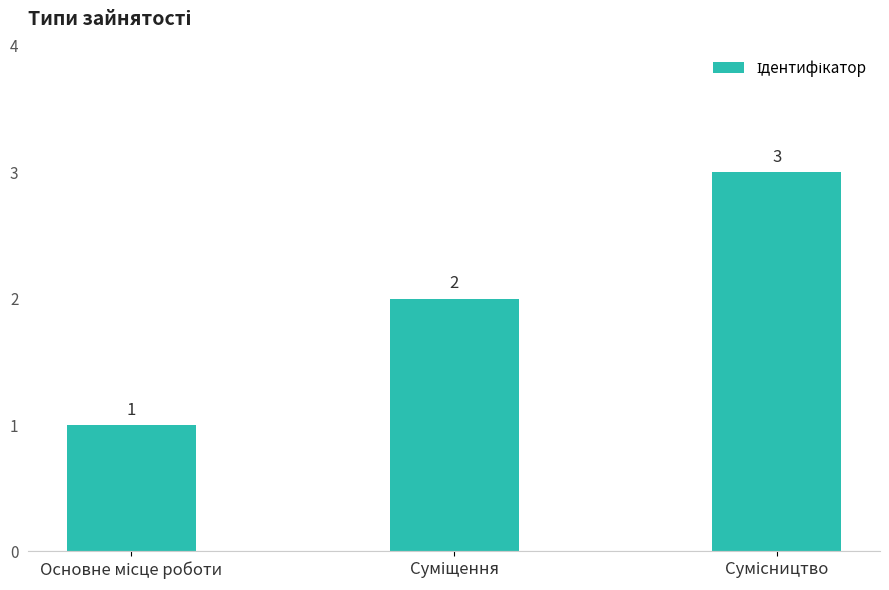

What is the smallest value displayed?

1